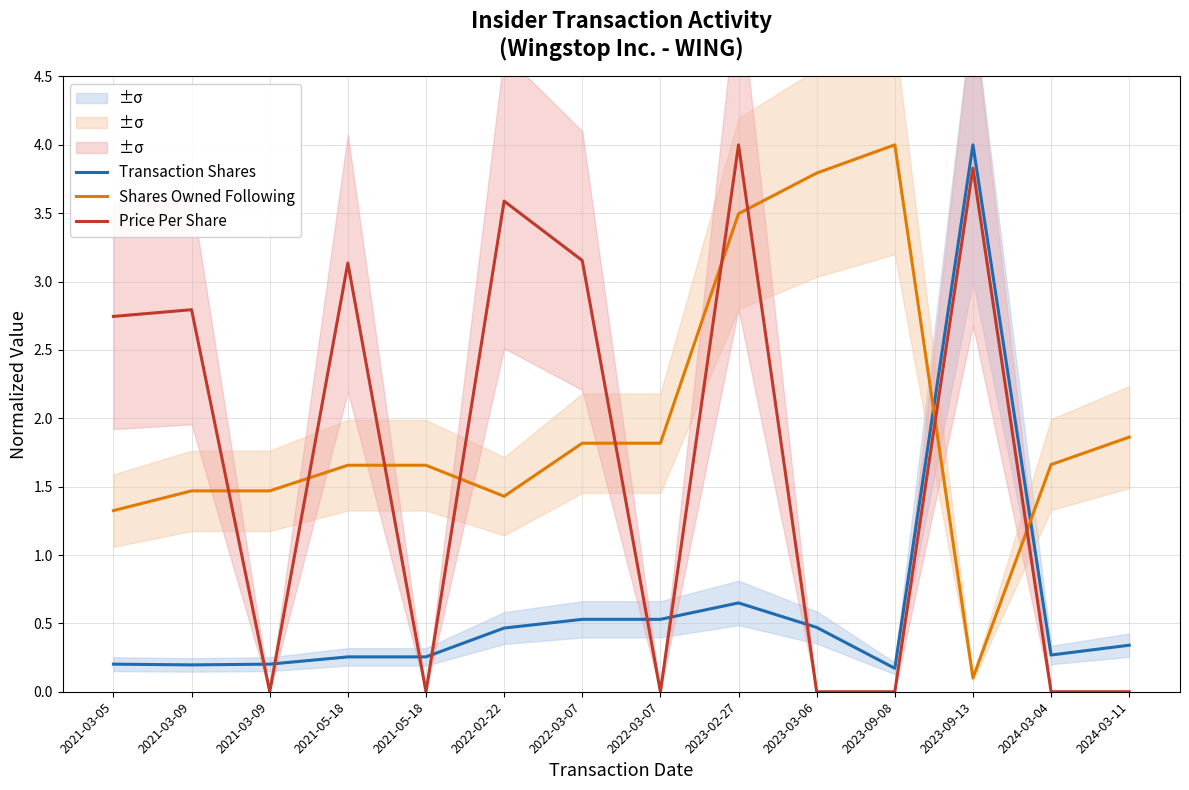

Does the chart have visible grid lines?

Yes